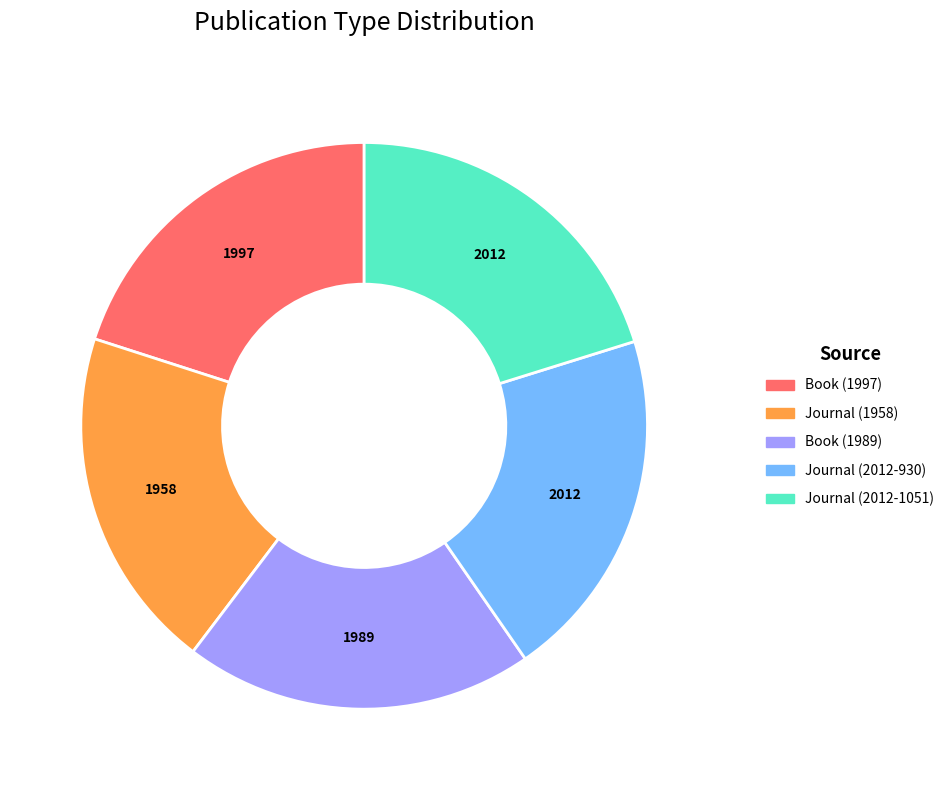

Is it true that Book (1989) is 20% of the pie?

True